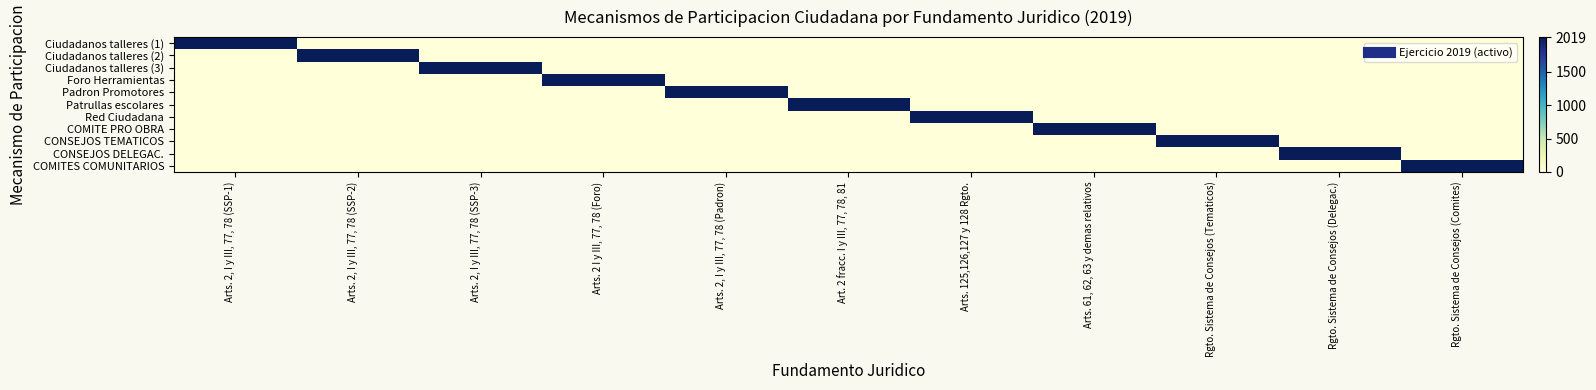

Which label corresponds to the smallest value in the chart?

Arts. 2, I y III, 77, 78 (SSP-2)